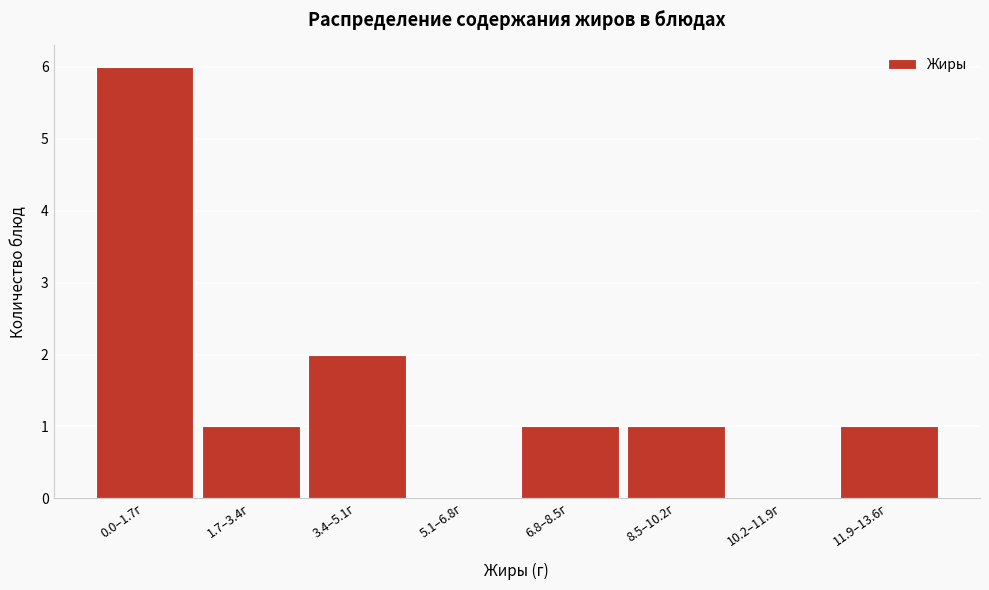

Reading left to right, what are all the values shown in this chart?

0.0–1.7г=6	1.7–3.4г=1	3.4–5.1г=2	5.1–6.8г=0	6.8–8.5г=1	8.5–10.2г=1	10.2–11.9г=0	11.9–13.6г=1